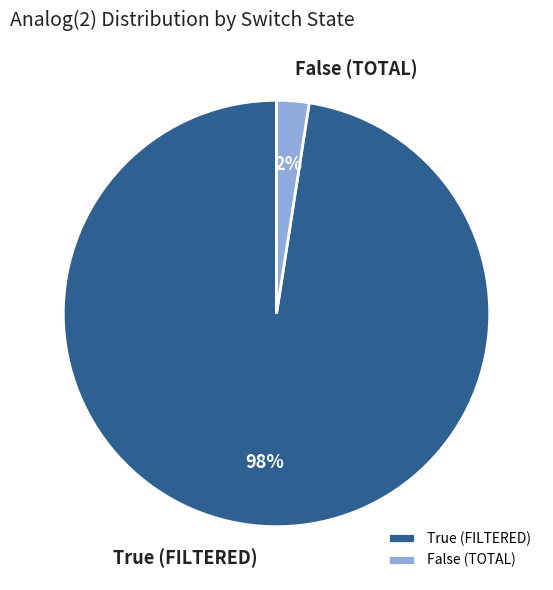

To the nearest percent, what is the average slice percentage?

50%